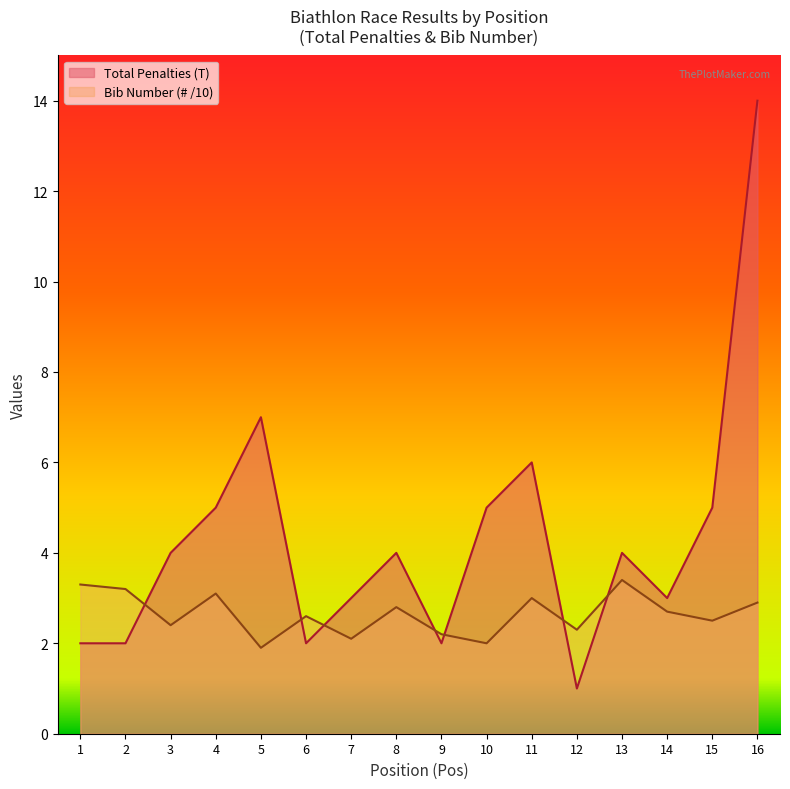

What is the value of the Total Penalties (T) point at the 9th from the left?

2.0